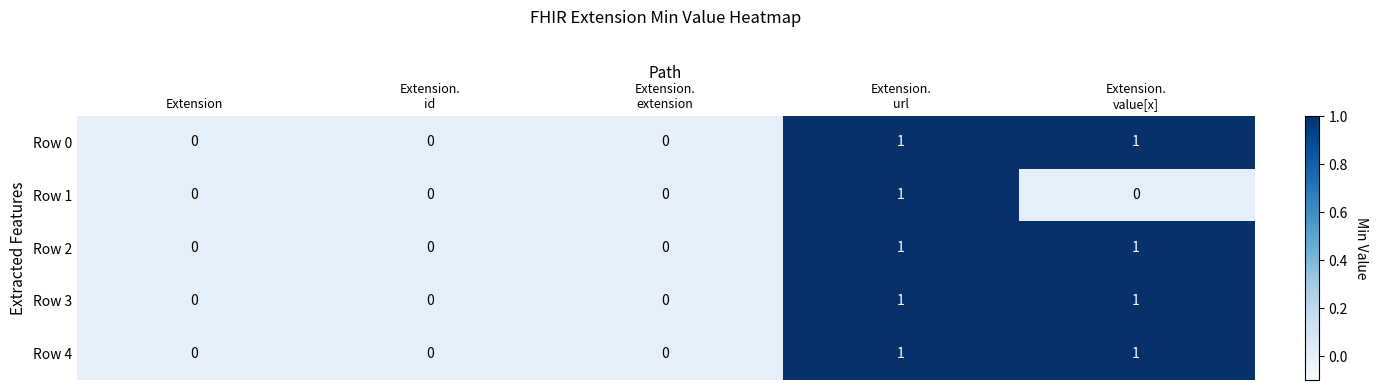

Is it true that Row 2 equals 0 at Extension?

True